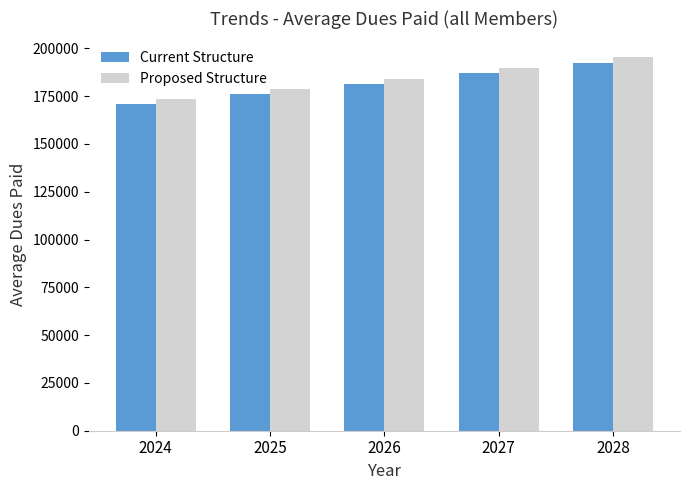

What is the minimum value for Proposed Structure?

173530.6